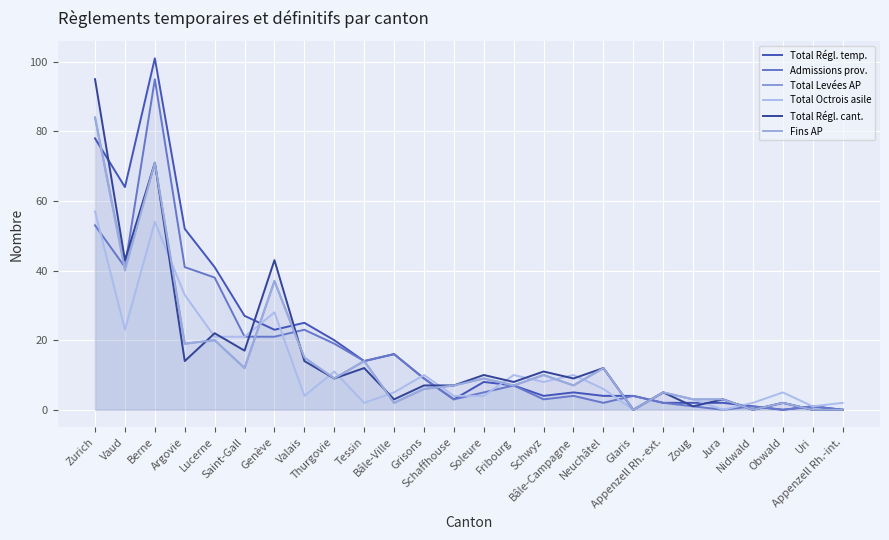

How many values in the Total Régl. cant. series are below 9?

12